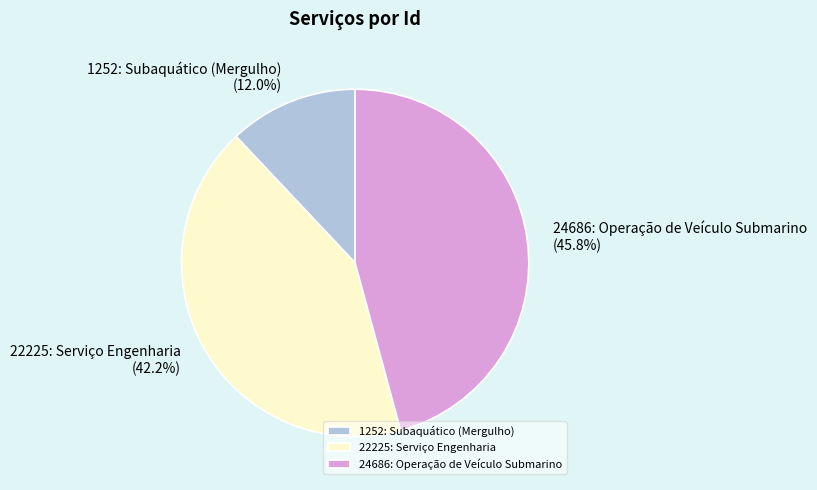

Is it true that 22225: Serviço Engenharia is 36% of the pie?

False